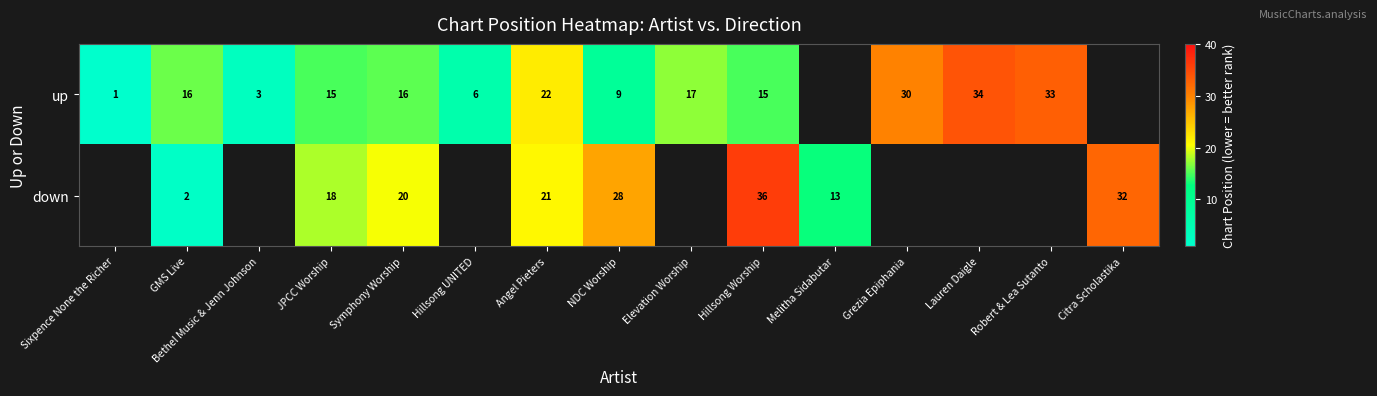

The value of down at Melitha Sidabutar is 13. True or false?

True